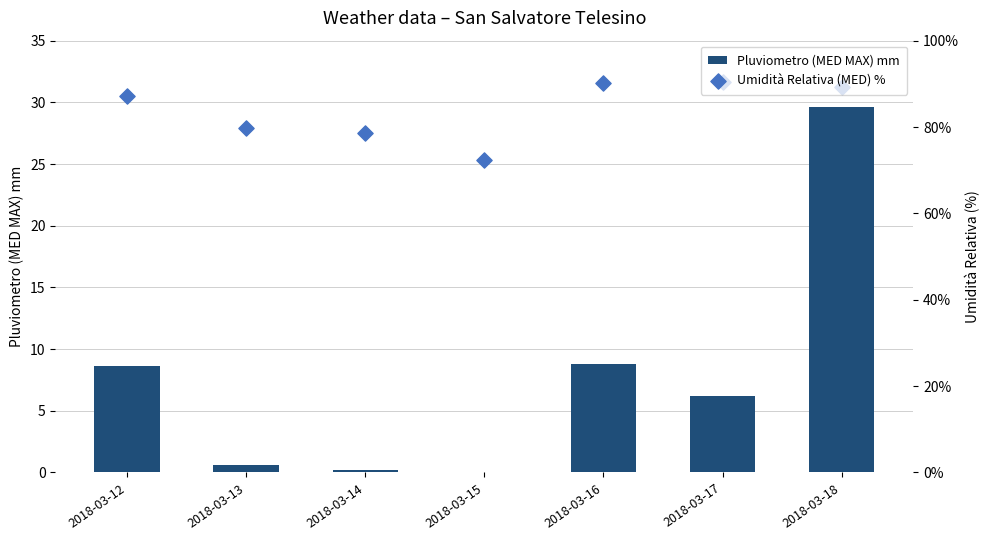

Which series reaches the maximum Y coordinate?

Umidità Relativa (MED) %